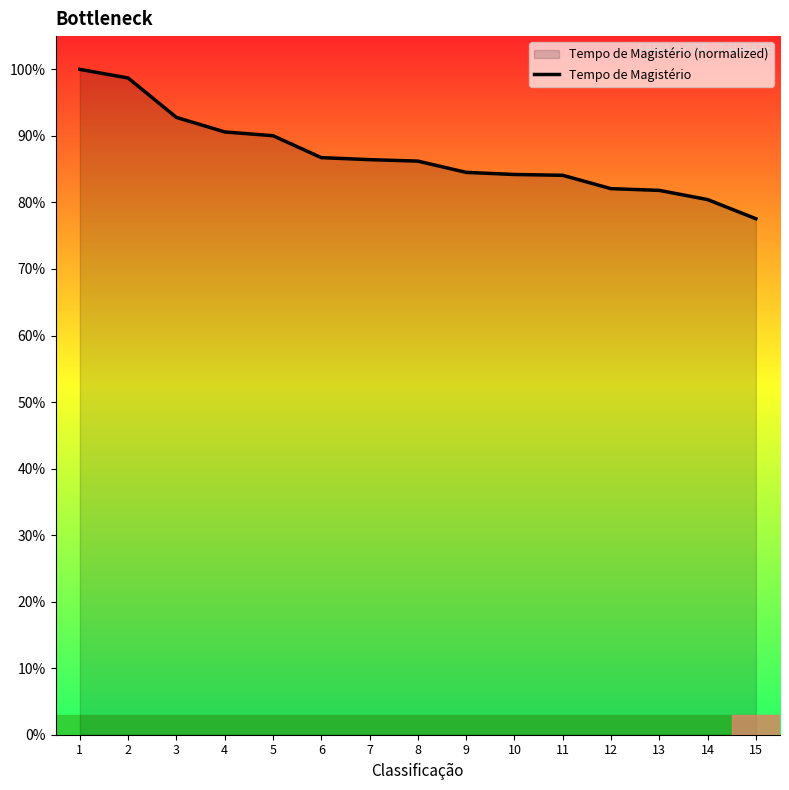

Reading left to right, extract all data points from this chart.

100.0	98.7	92.8	90.6	90.0	86.7	86.4	86.2	84.5	84.2	84.1	82.1	81.8	80.4	77.6